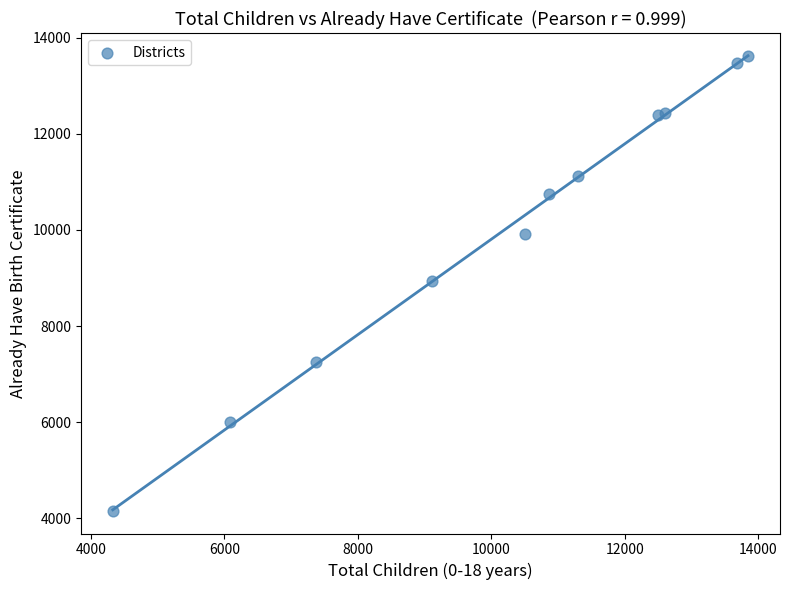

What is the range of X values (max minus min)?

9517